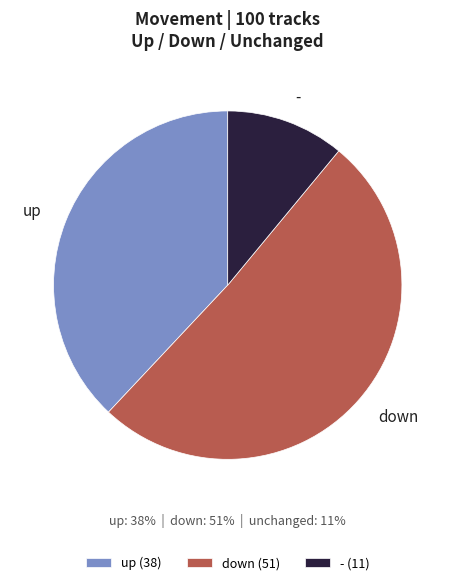

How many segments does this pie chart have?

3